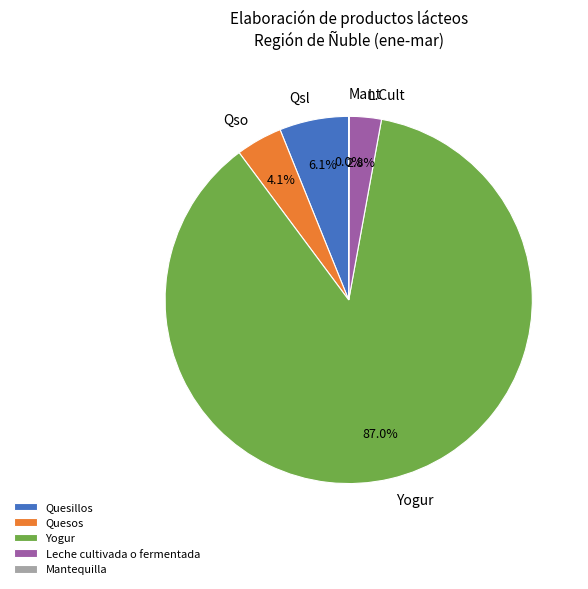

Which slice is the largest?

Yogur